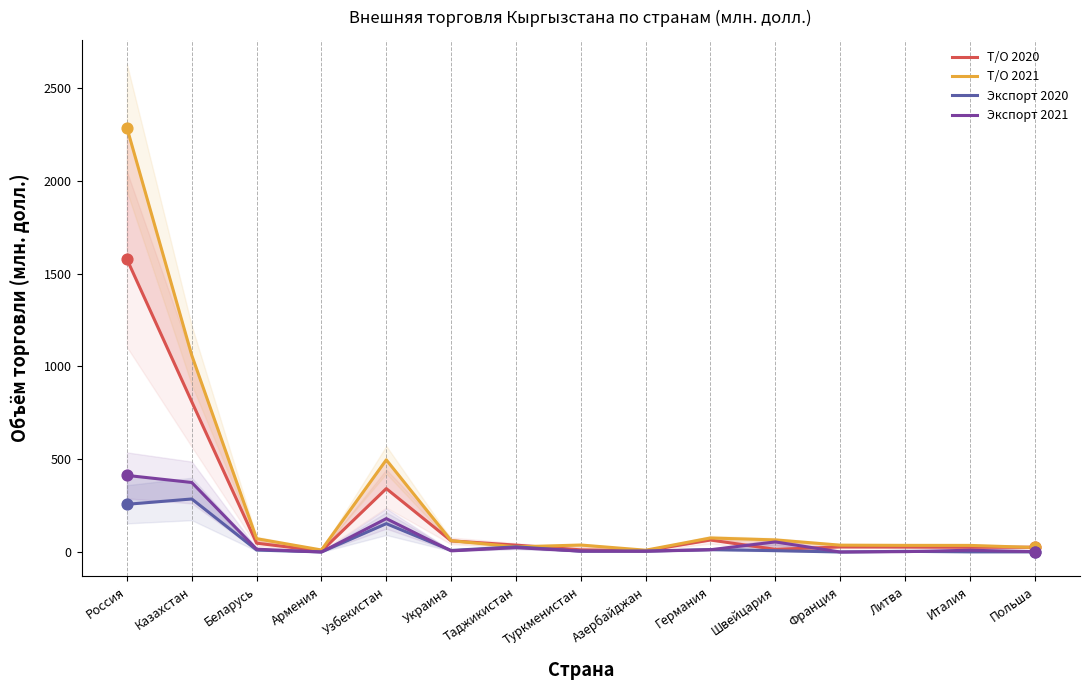

Which series has the largest total across all categories?

Т/О 2021